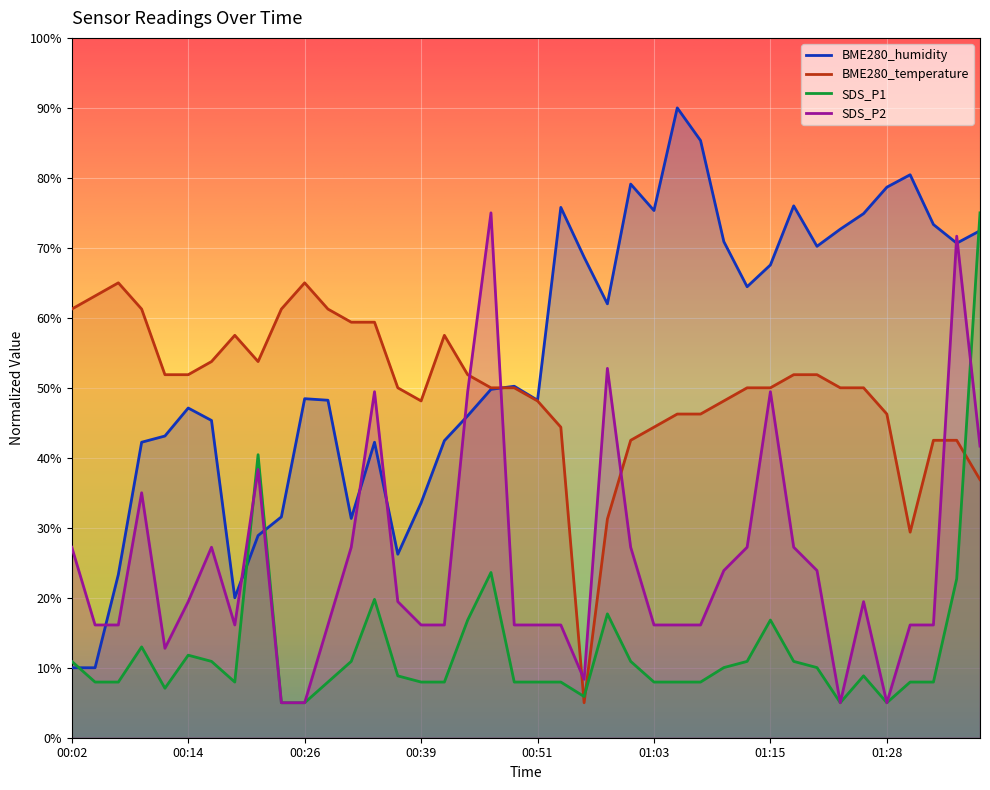

Reading left to right, list all the values displayed in this chart.

SDS_P1: 10.9	8.0	8.0	13.0	7.1	11.8	10.9	8.0	40.4	5.0	5.0	8.0	10.9	19.8	8.8	8.0	8.0	16.8	23.6	8.0	8.0	8.0	5.9	17.7	10.9	8.0	8.0	8.0	10.0	10.9	16.8	10.9	10.0	5.0	8.8	5.0	8.0	8.0	22.7	75.0
SDS_P2: 27.2	16.1	16.1	35.0	12.8	19.4	27.2	16.1	38.3	5.0	5.0	16.1	27.2	49.4	19.4	16.1	16.1	49.4	75.0	16.1	16.1	16.1	8.3	52.8	27.2	16.1	16.1	16.1	23.9	27.2	49.4	27.2	23.9	5.0	19.4	5.0	16.1	16.1	71.7	41.7
BME280_temperature: 61.3	63.1	65.0	61.3	51.9	51.9	53.8	57.5	53.8	61.3	65.0	61.3	59.4	59.4	50.0	48.1	57.5	51.9	50.0	50.0	48.1	44.4	5.0	31.2	42.5	44.4	46.3	46.3	48.1	50.0	50.0	51.9	51.9	50.0	50.0	46.3	29.4	42.5	42.5	36.9
BME280_humidity: 10.0	10.0	23.3	42.2	43.1	47.1	45.3	20.0	28.9	31.6	48.4	48.2	31.3	42.2	26.2	33.6	42.4	46.0	49.8	50.2	48.2	75.8	68.7	62.0	79.1	75.3	90.0	85.3	70.9	64.4	67.6	76.0	70.2	72.7	74.9	78.7	80.4	73.3	70.7	72.4